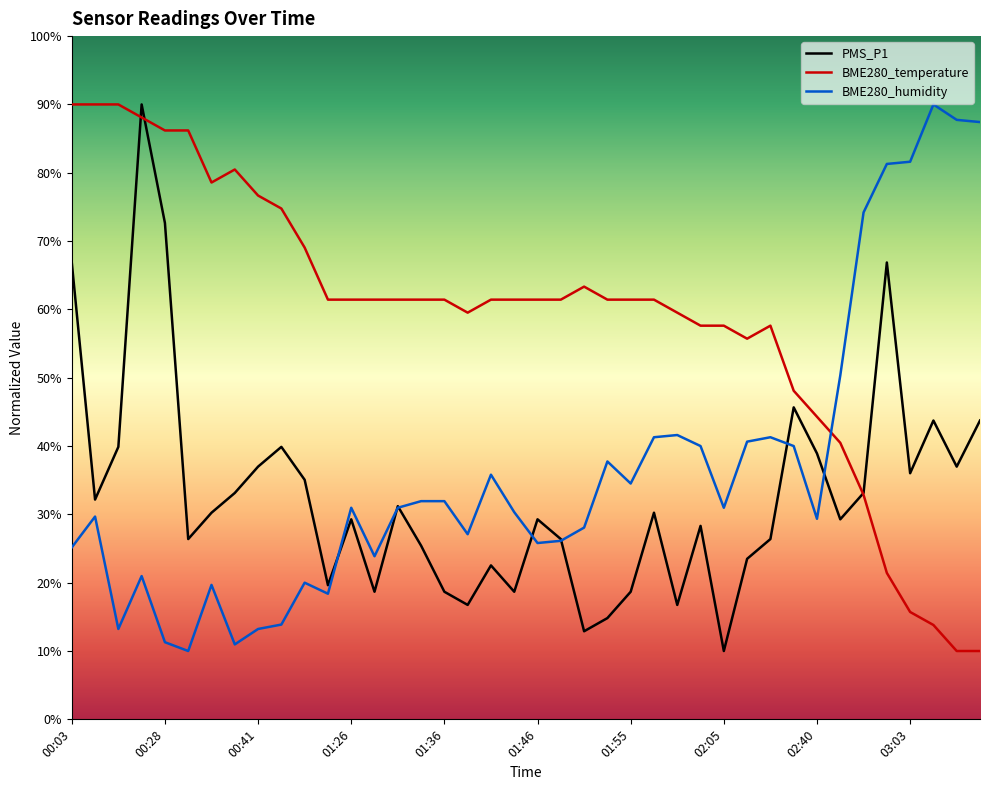

What is the average value of the BME280_humidity series?

36.5